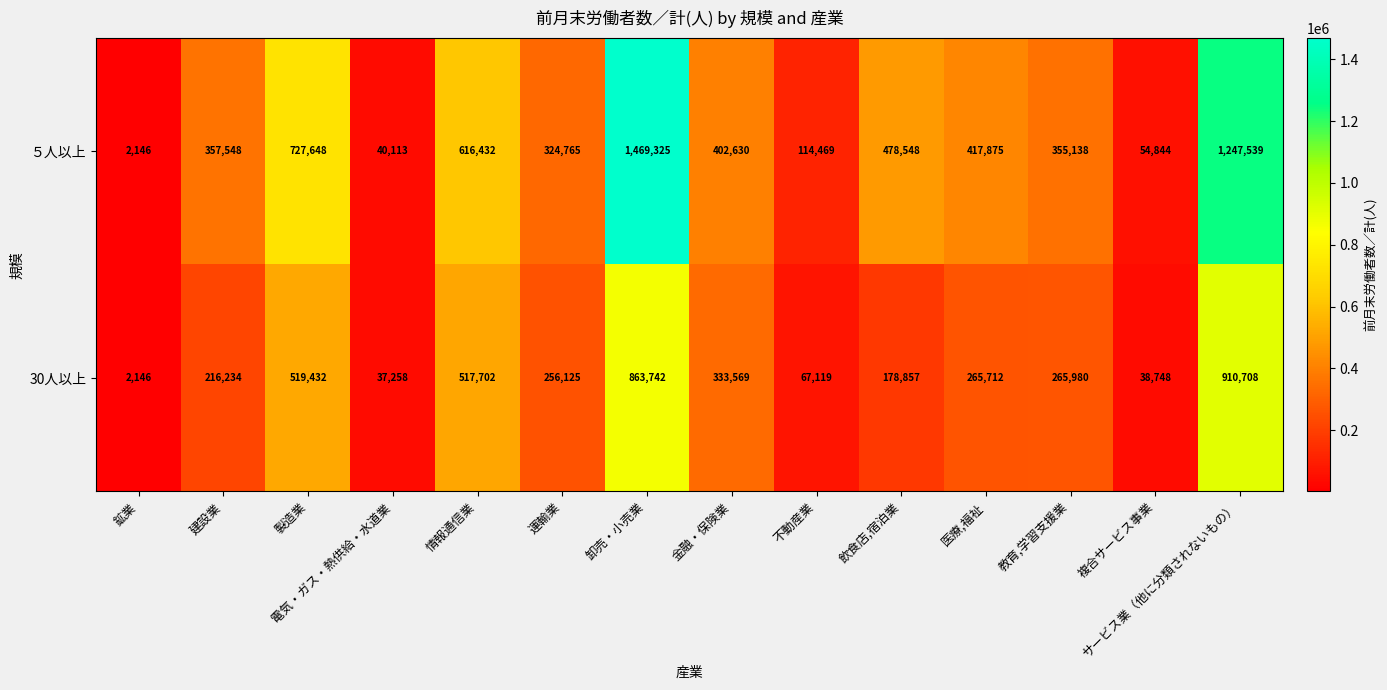

Which series has the largest total across all categories?

５人以上